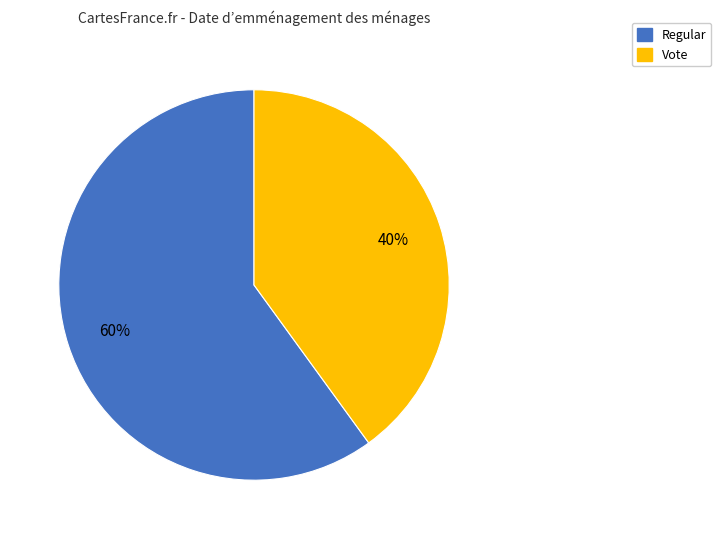

Which slice represents more than half of the pie?

Regular